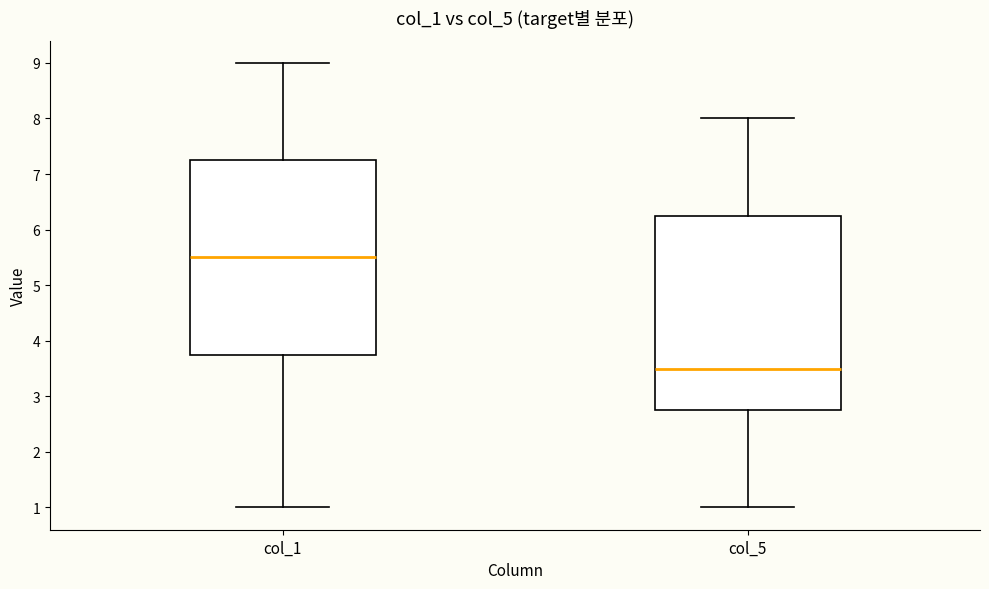

Reading left to right, read every box against the y-axis: the position of its median line, the range the box covers, and the ends of its whiskers. The values are not printed on the chart, so give them approximately, as read against the axis.

col_1: median 5.5, box 3.8 to 7.3, whiskers 1.0 to 9.0
col_5: median 3.5, box 2.8 to 6.3, whiskers 1.0 to 8.0